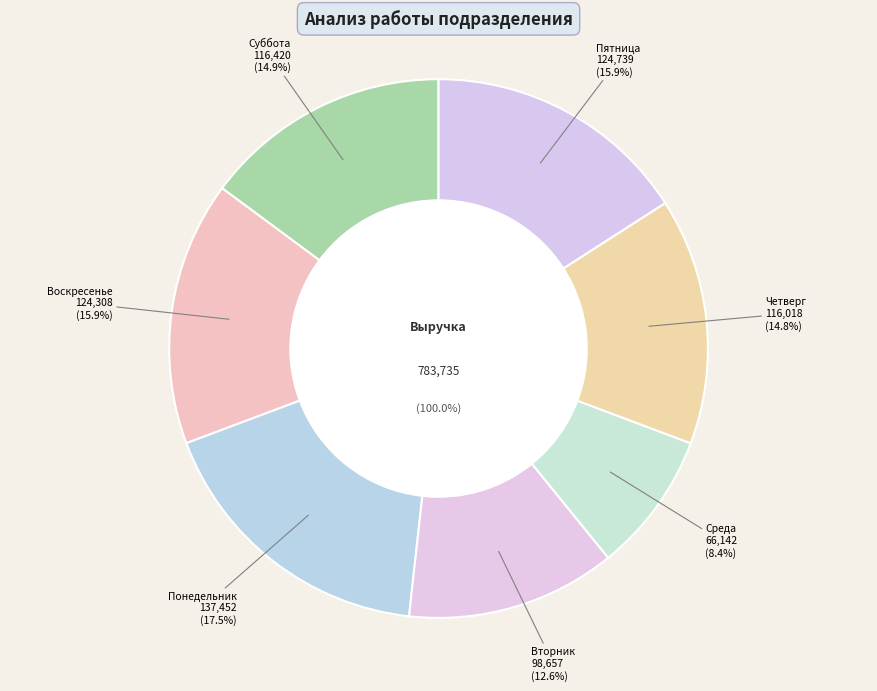

Which slice is the largest?

Понедельник